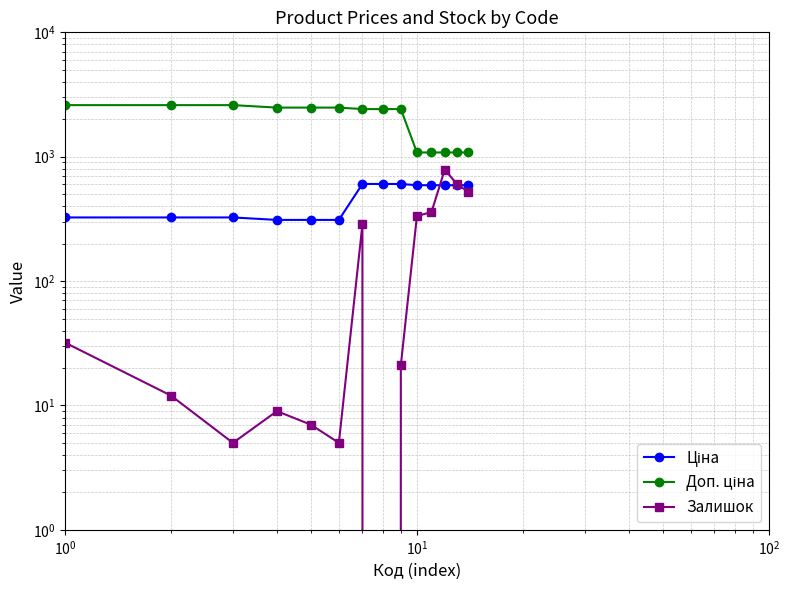

What is the average value of the Ціна series?

476.1